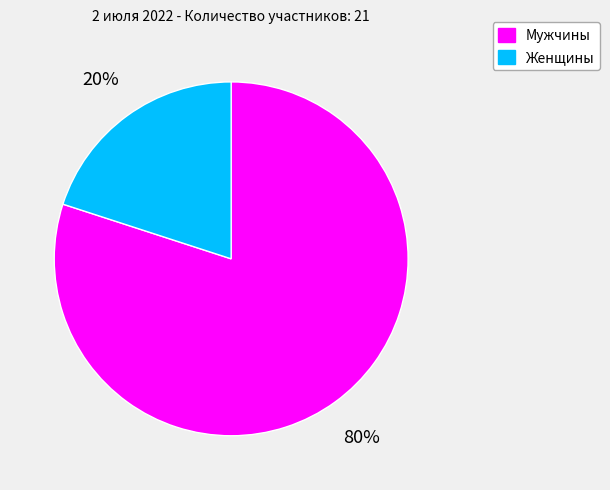

Is the sum of Женщины and Мужчины greater than half?

Yes